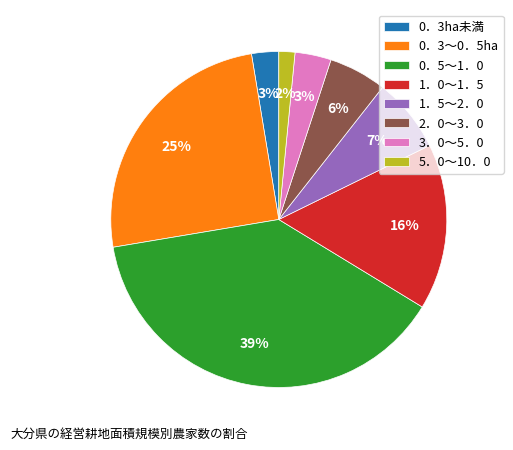

Is it true that 3．0～5．0 is 3% of the pie?

True